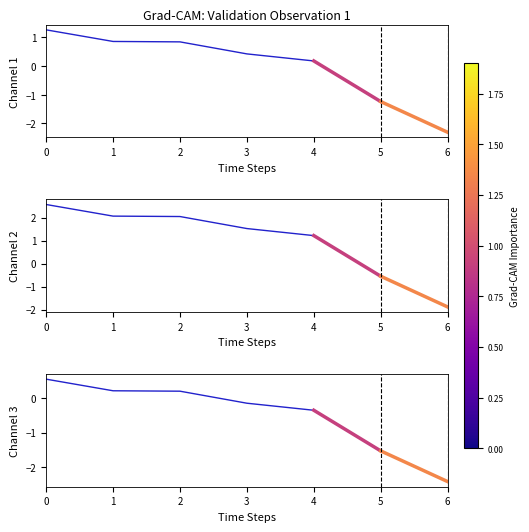

Reading left to right, extract all data points from this chart.

Channel 1: 0=1.3	1=0.9	2=0.8	3=0.4	4=0.2	5=-1.2	6=-2.3
Channel 2: 0=2.6	1=2.1	2=2.0	3=1.5	4=1.2	5=-0.5	6=-1.9
Channel 3: 0=0.5	1=0.2	2=0.2	3=-0.1	4=-0.4	5=-1.5	6=-2.4